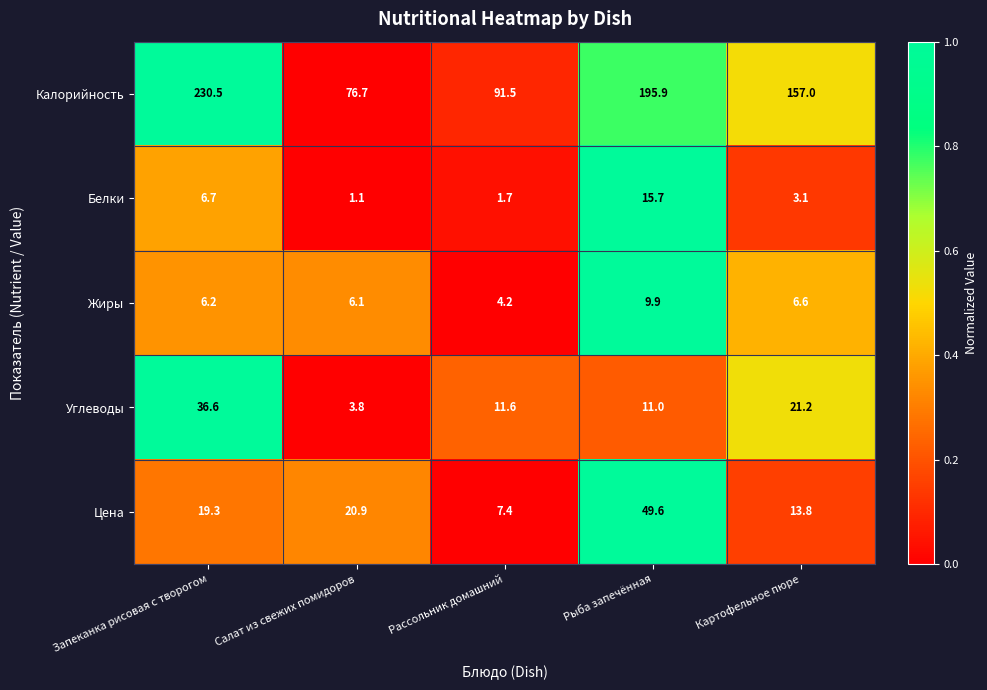

At how many categories does at least one series exceed 143?

3